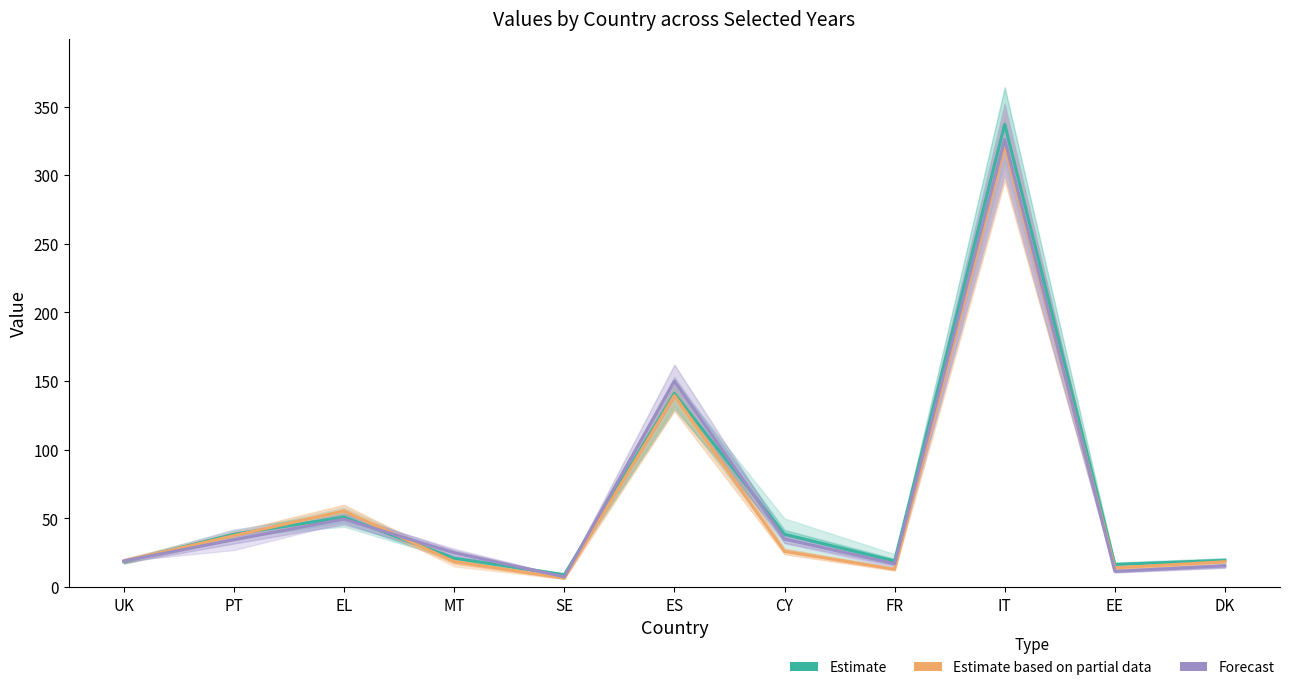

True or false: Estimate and Forecast cross at least once.

True